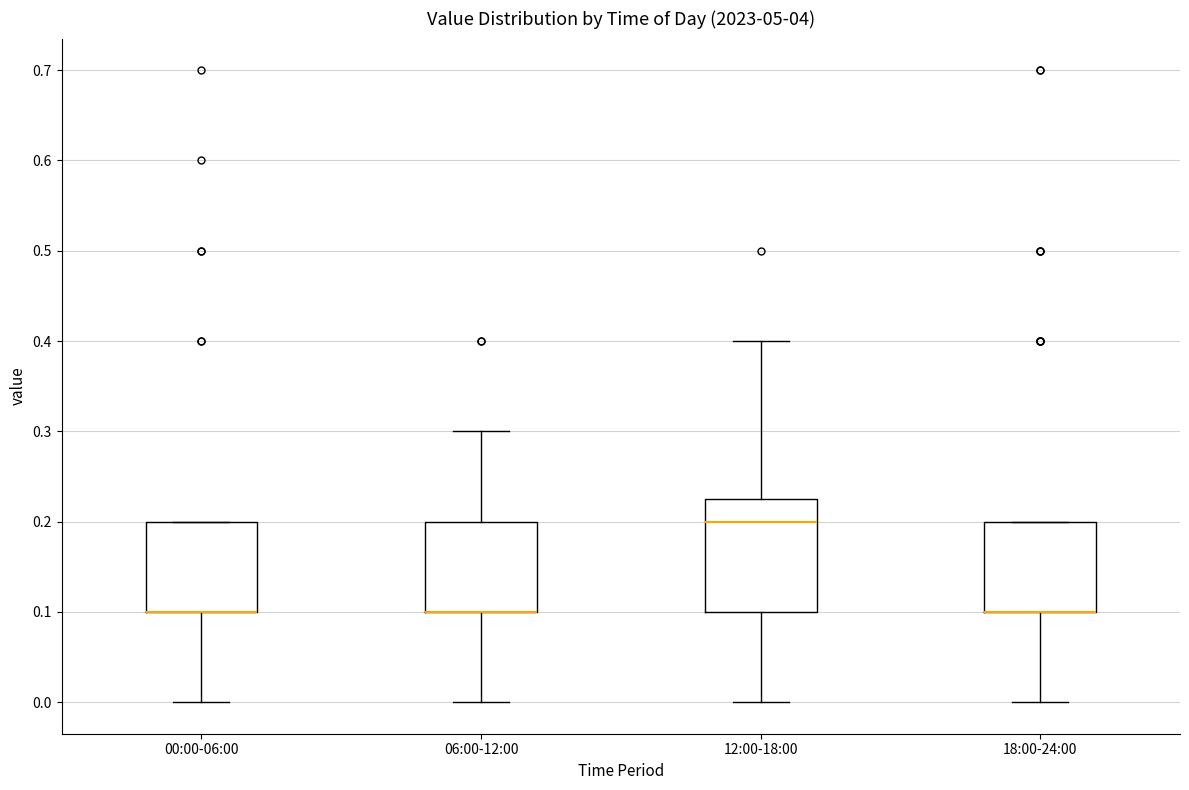

Where does the median line of the box for 12:00-18:00 sit on the y-axis? The values are not printed on the chart, so give them approximately, as read against the axis.

0.20